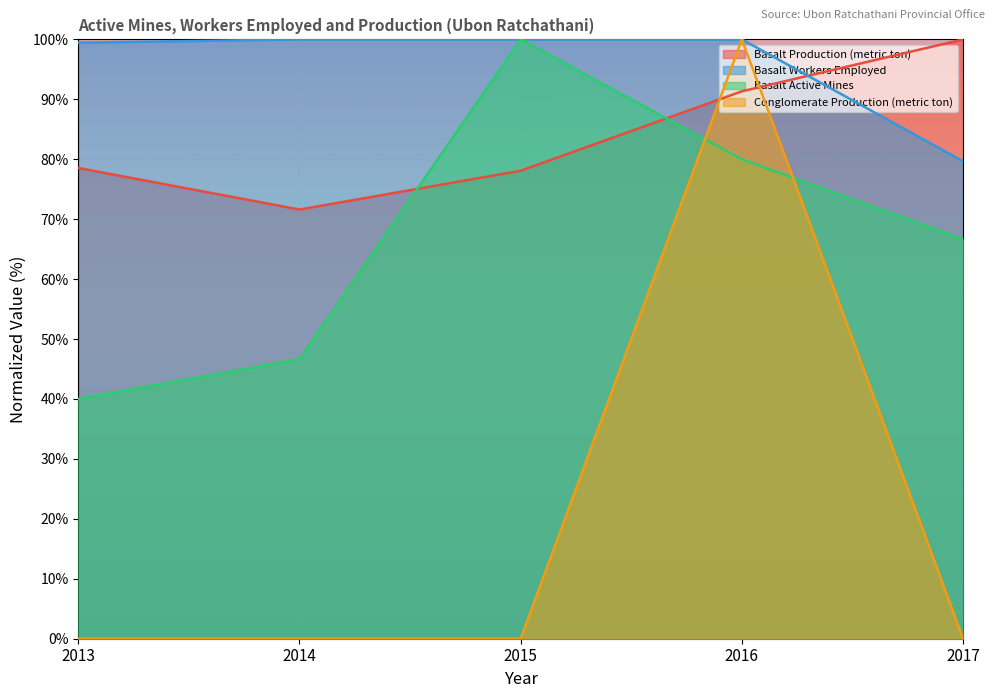

What is the sum of all Basalt Workers Employed values?

479.1